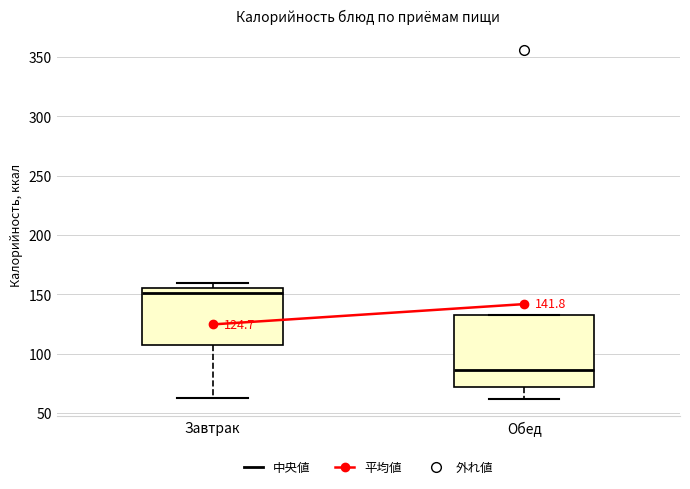

Which box is the tallest, from its lower edge to its upper edge?

Обед